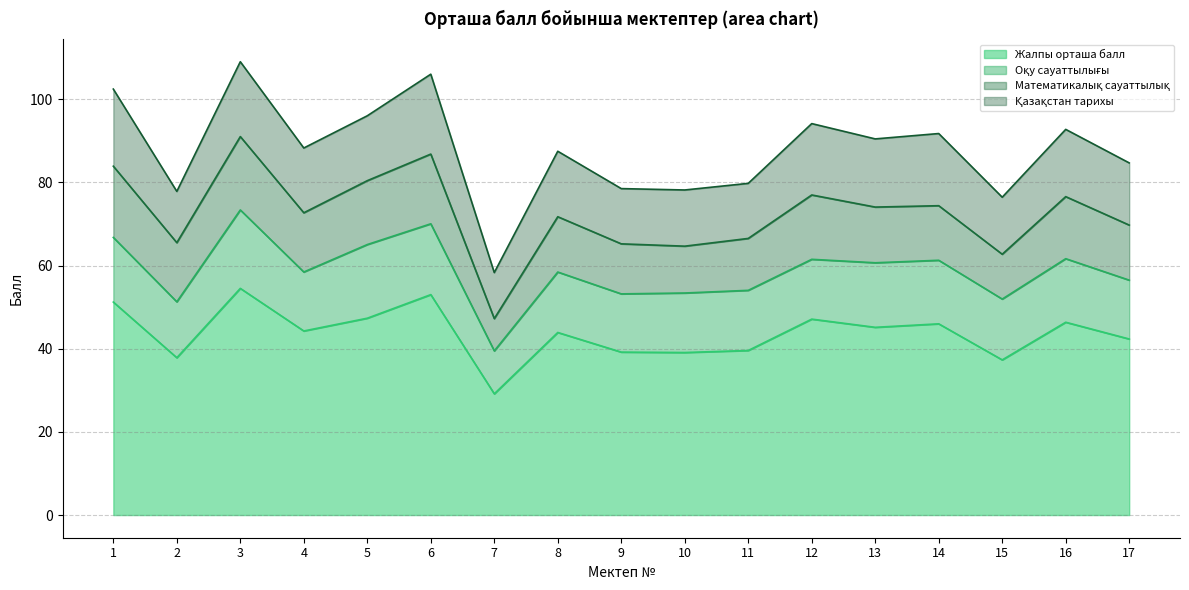

What is the average value of the Оқу сауаттылығы series?

14.9